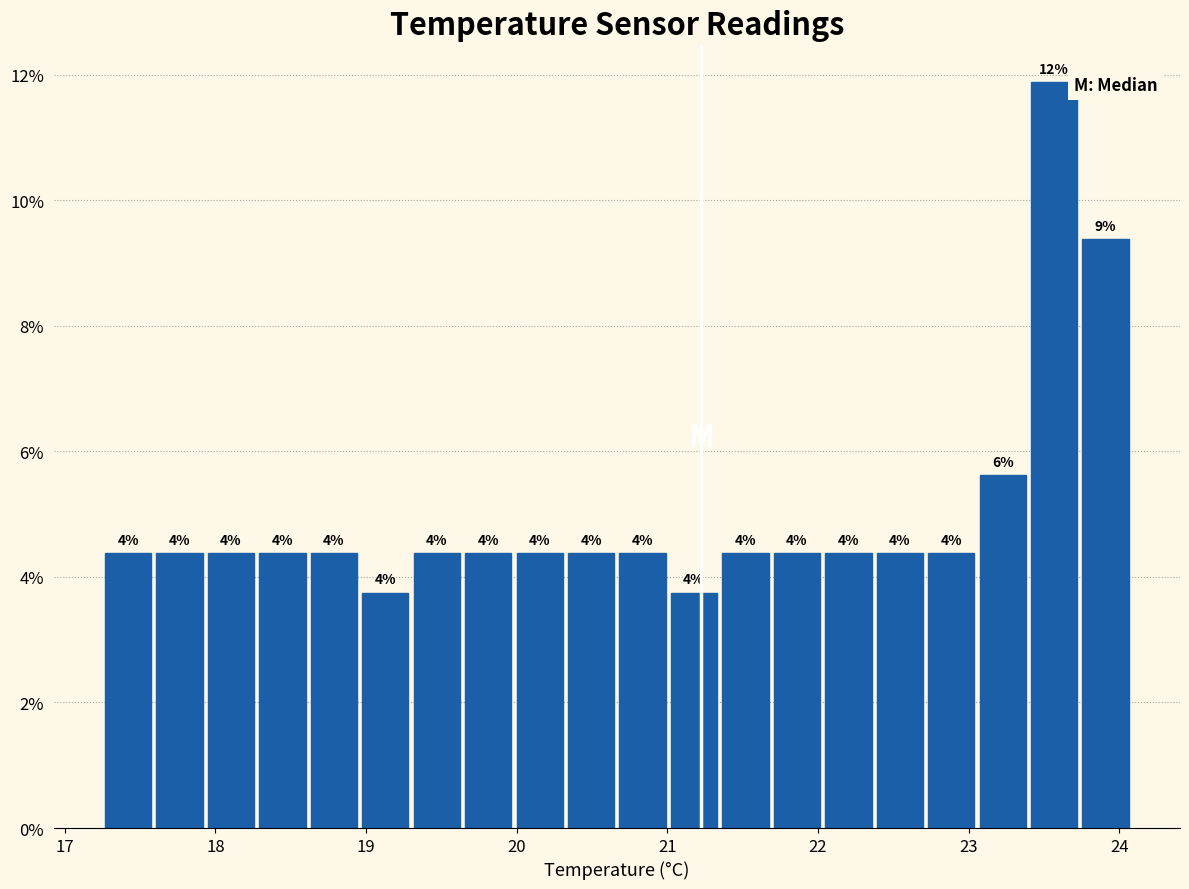

Around what value on the x-axis is the tallest bar? Give the approximate position of its centre, as read against the axis.

23.6